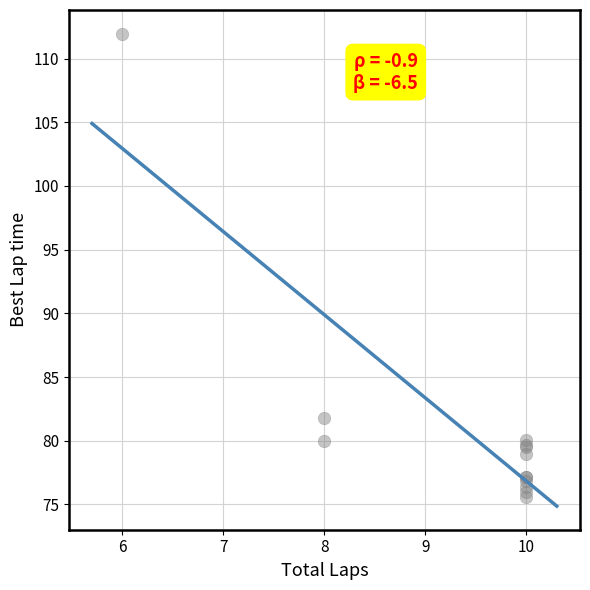

What Y value in the scatter plot is closest to 93?

81.8